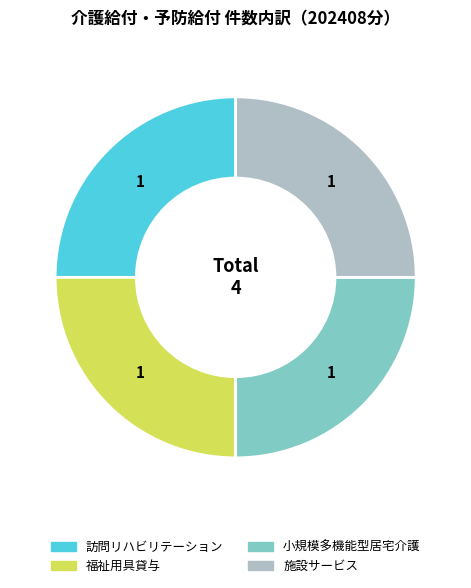

The 施設サービス slice represents 33% of the pie. True or false?

False